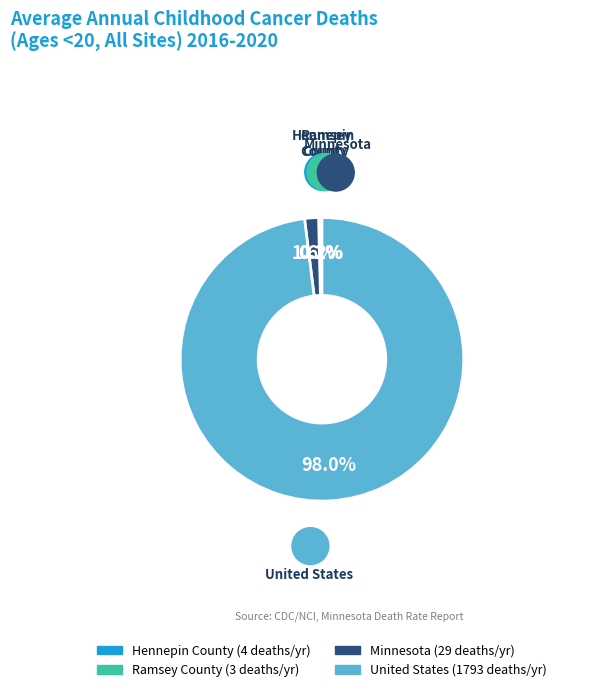

How much of the chart is everything except Minnesota?

98.4%